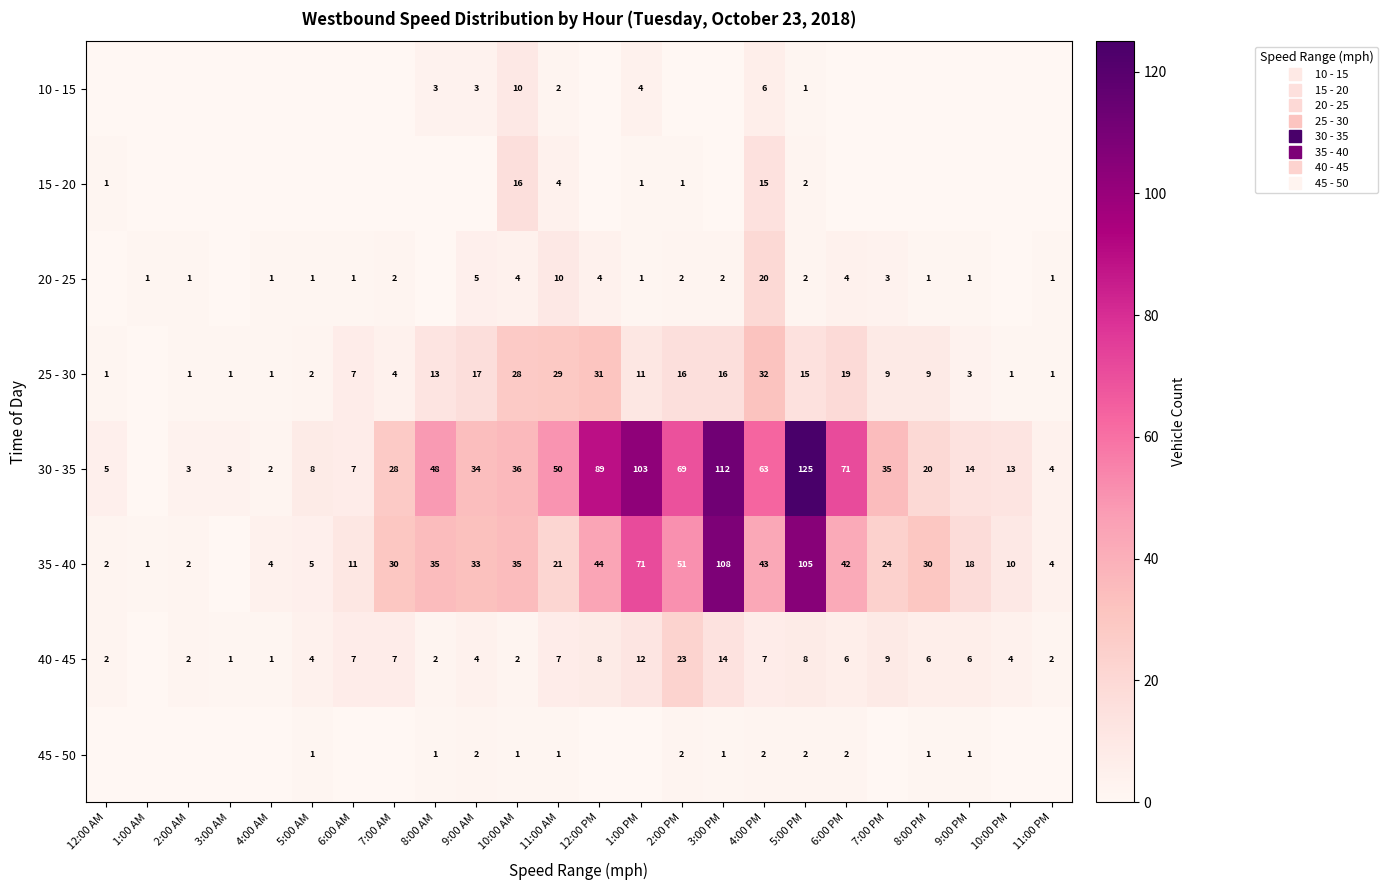

Which category has the highest value across all series?

5:00 PM